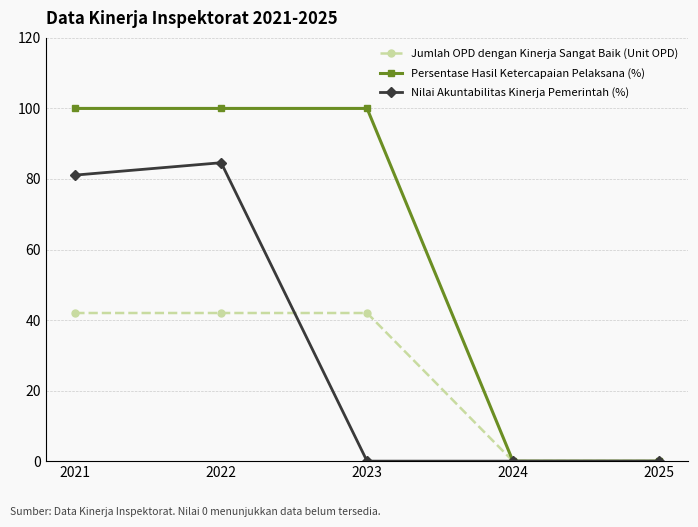

At 2021, list the series in order from largest to smallest.

Persentase Hasil Ketercapaian Pelaksana (%), Nilai Akuntabilitas Kinerja Pemerintah (%), Jumlah OPD dengan Kinerja Sangat Baik (Unit OPD)